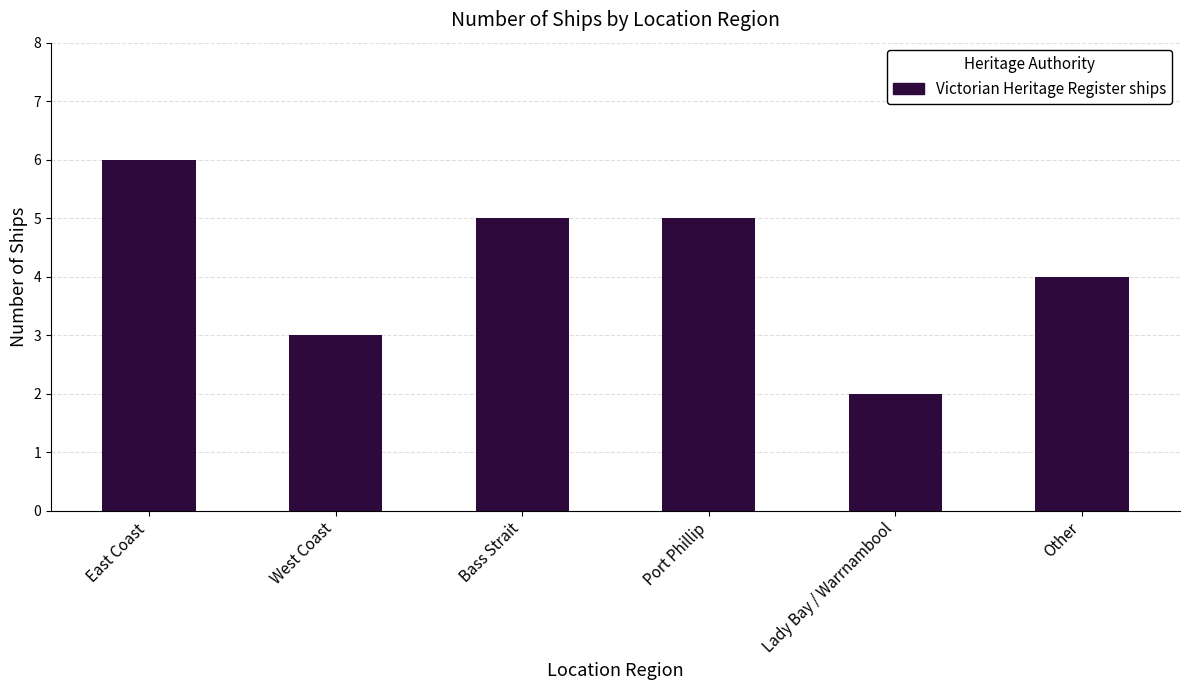

How many values are between 3 and 5?

4